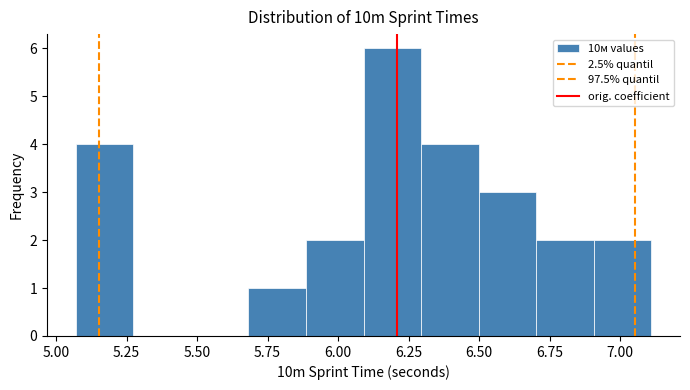

What is the height of the bar covering 5.70 to 5.90 on the x-axis? Neither the bar edges nor the heights are printed on the chart, so give them approximately, as read against the axes.

1